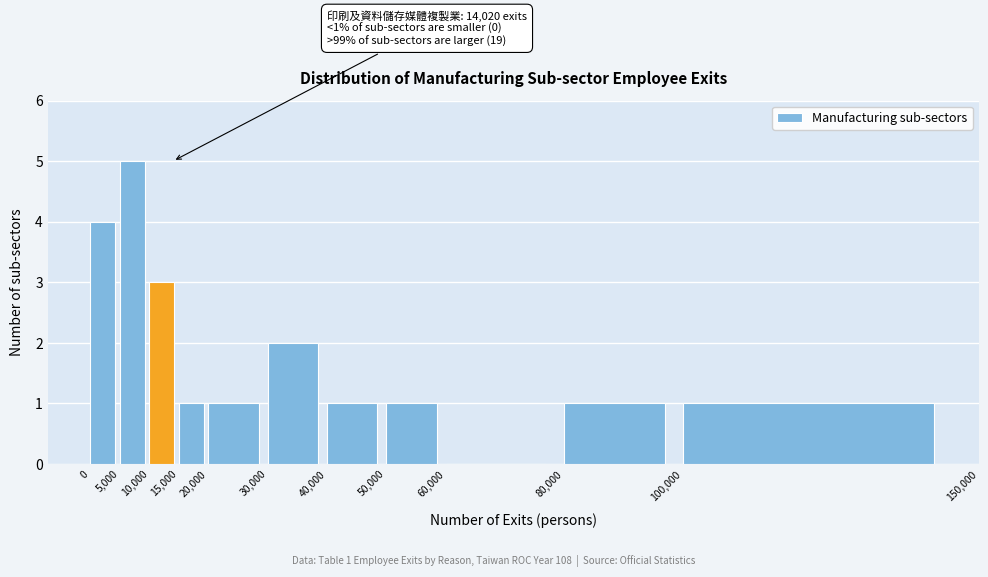

Which range on the x-axis has the tallest bar?

5,000 to 10,000